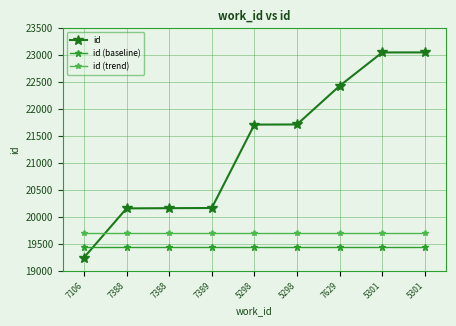

True or false: id has a value of 23052.0 at 5301.

True